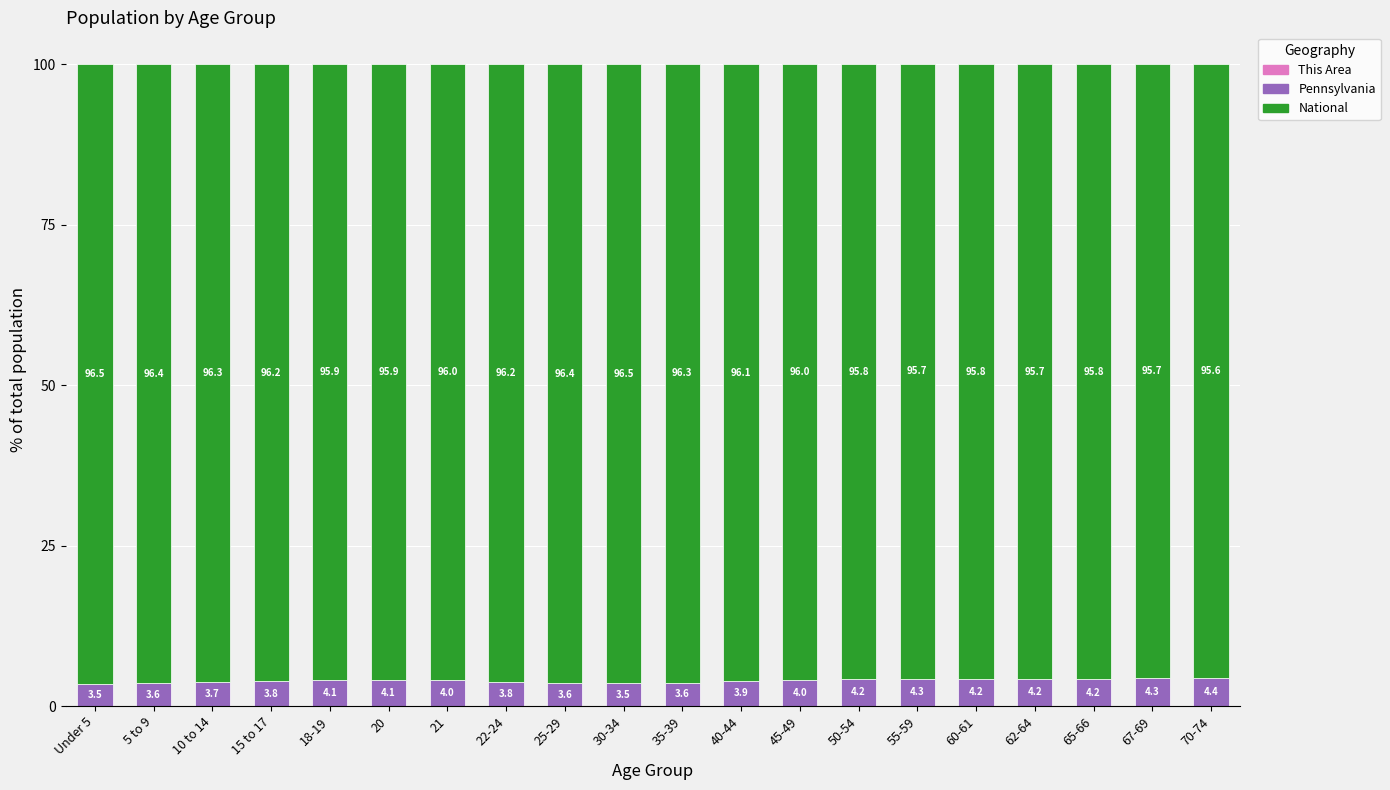

What is the total value across all series at 40-44?

100.0